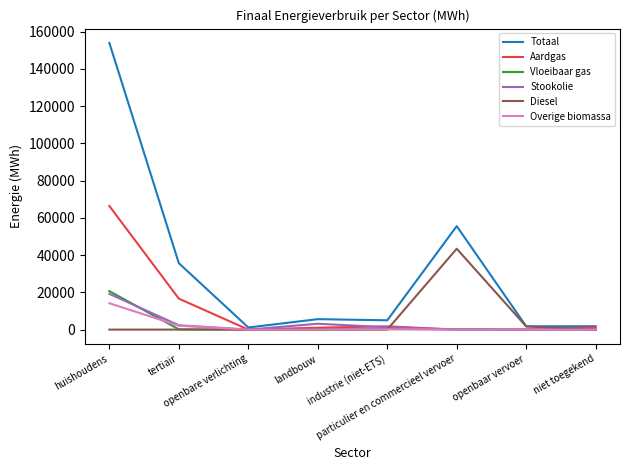

True or false: Diesel and Aardgas cross at least once.

True